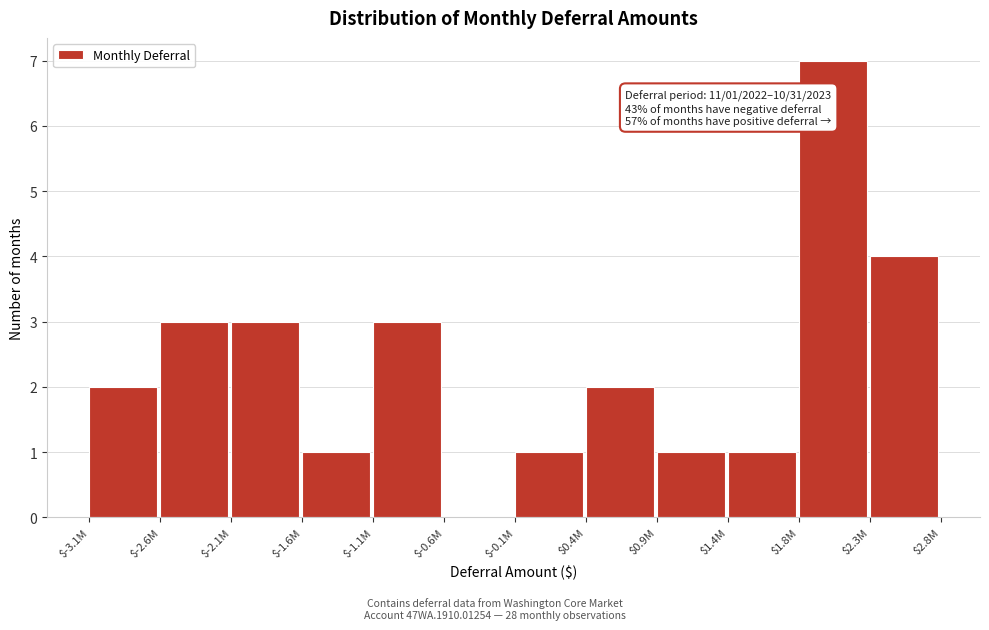

Which label corresponds to the largest value in the chart?

$1.8M